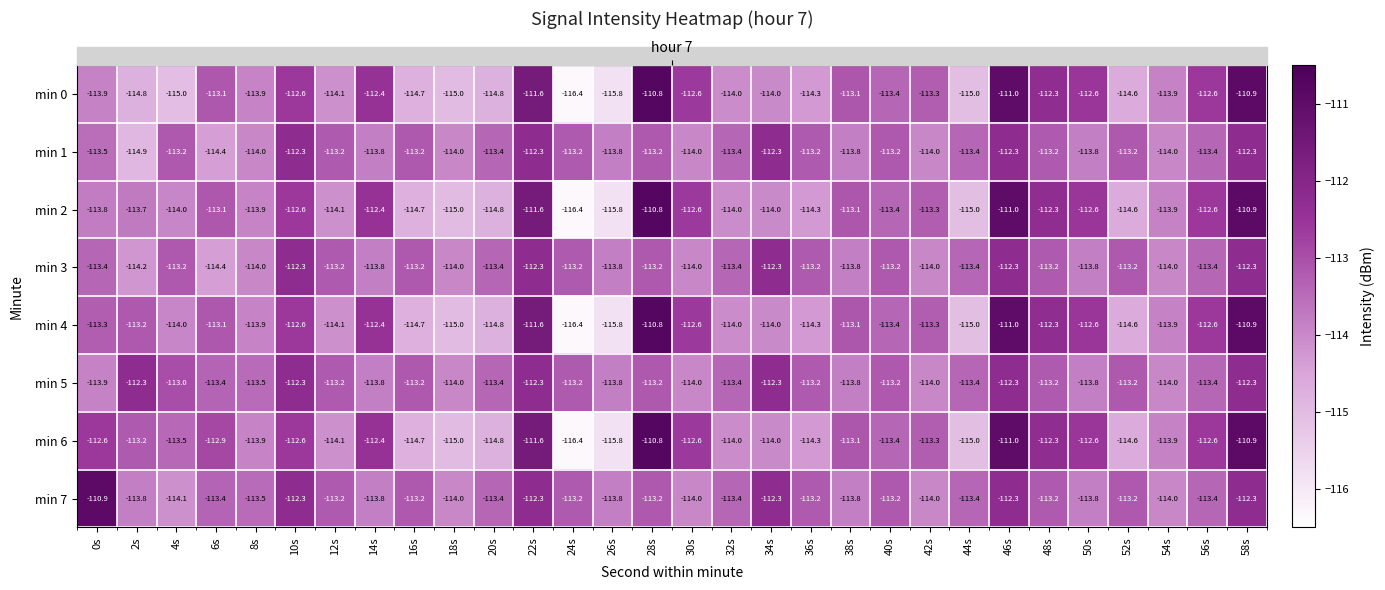

What is the spread (max minus min) of values at 24s?

3.2